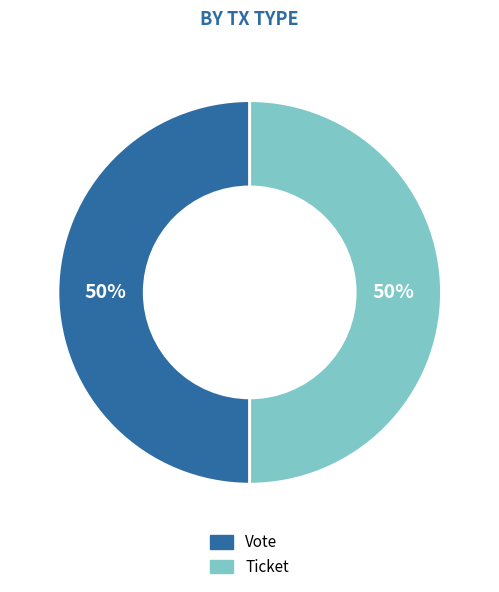

Do Ticket and Vote together represent more than half of the pie?

Yes